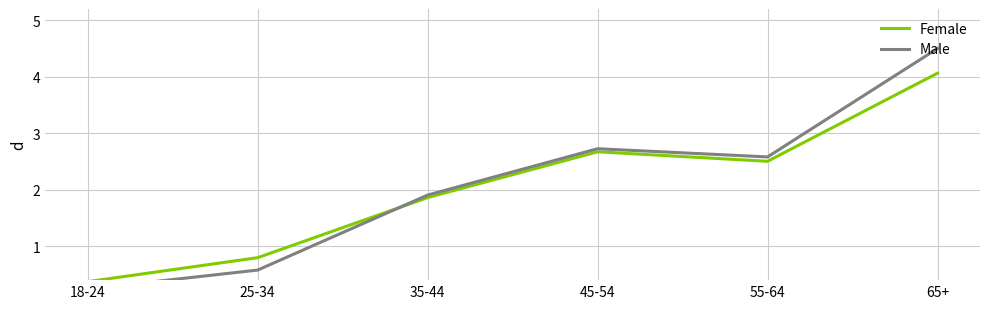

Which series has the widest spread of values?

Male